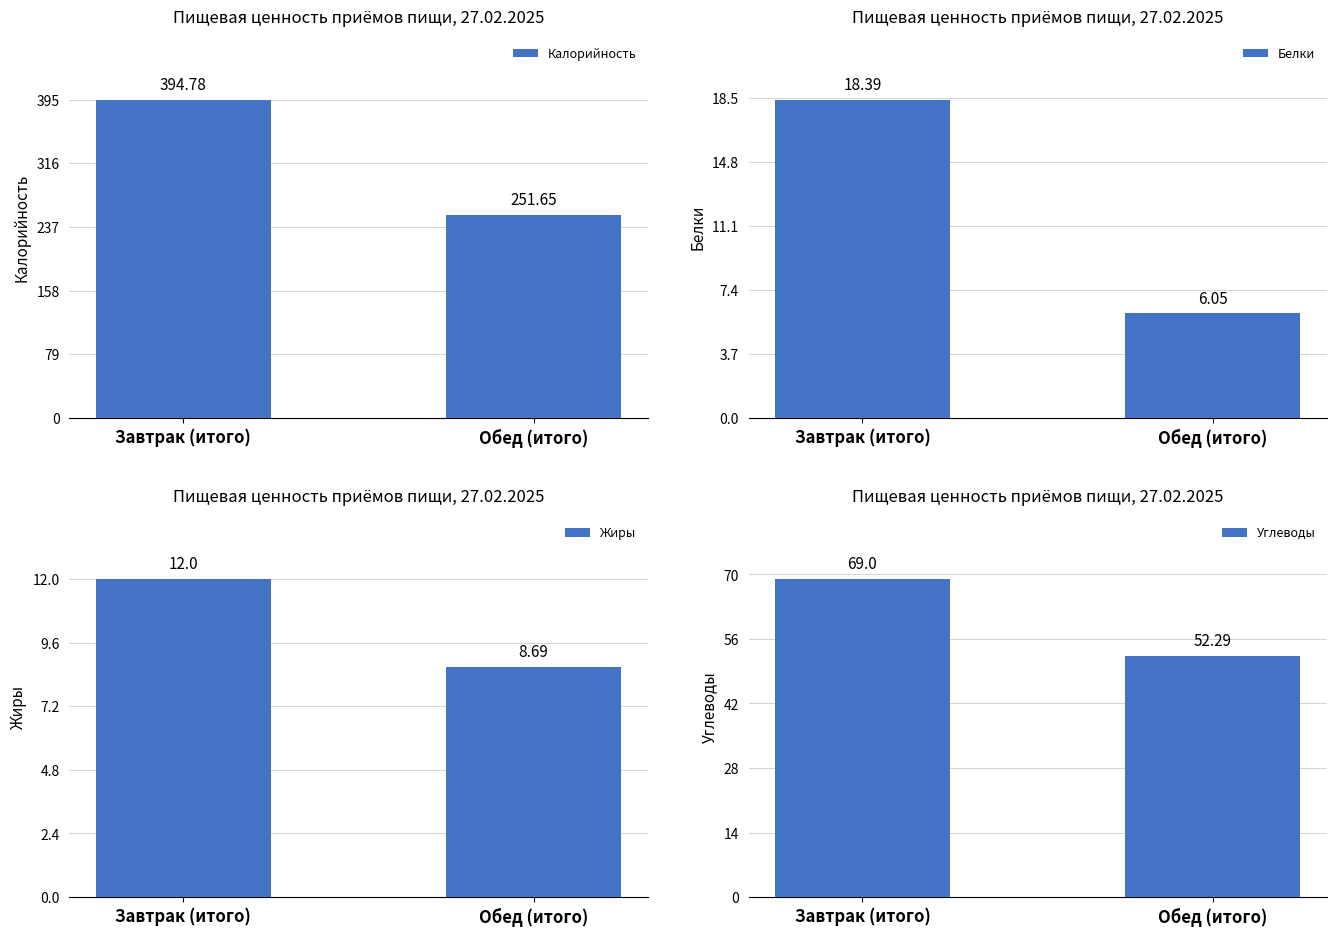

Which category has the lowest value across all series?

Обед (итого)